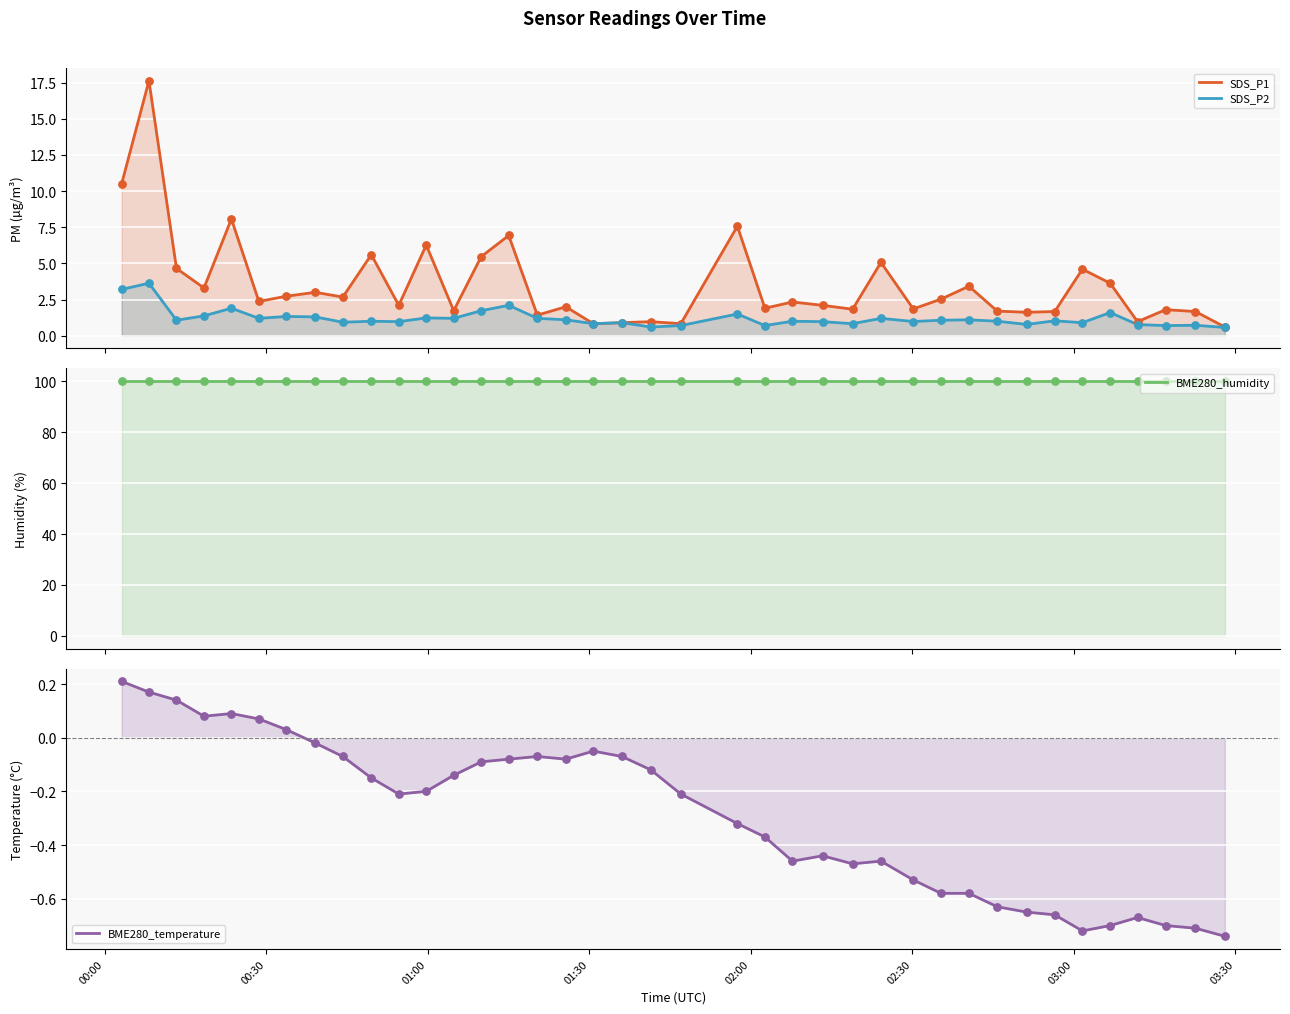

At how many categories does at least one series exceed 63?

39